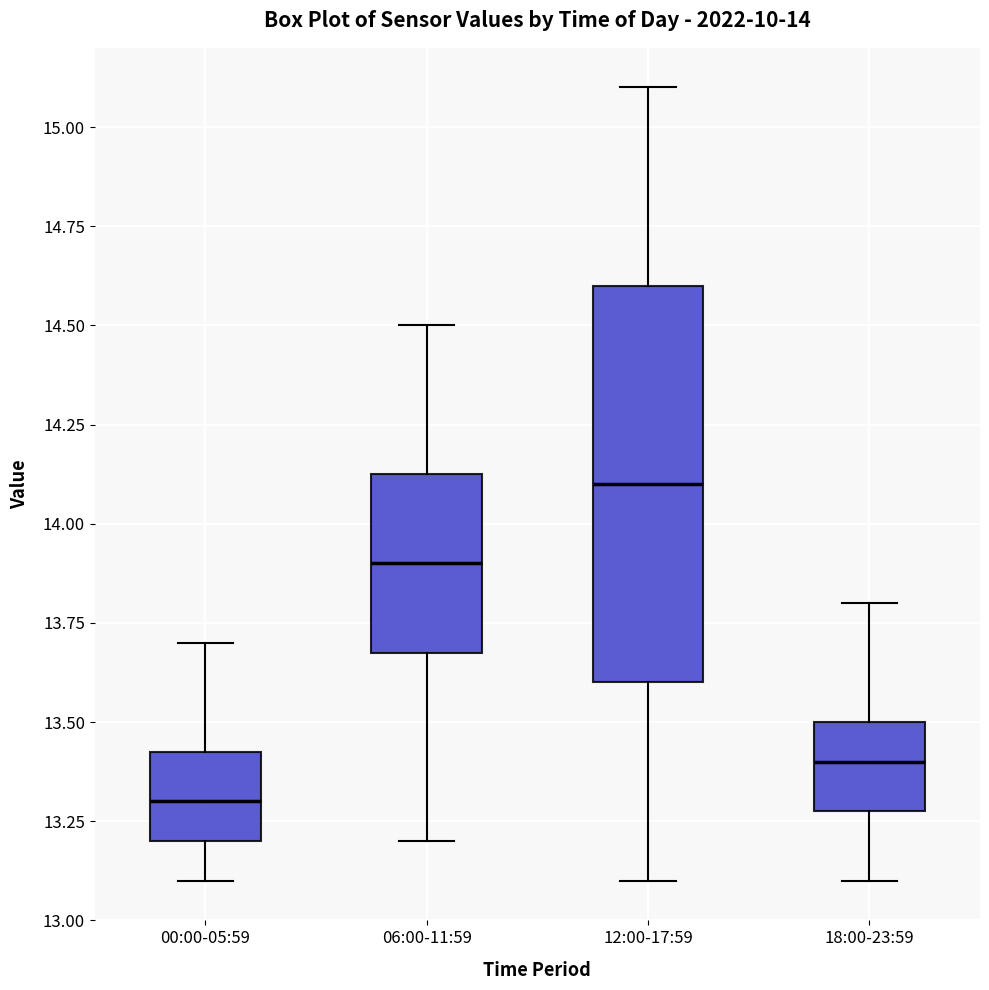

Which box has the lowest median line?

00:00-05:59